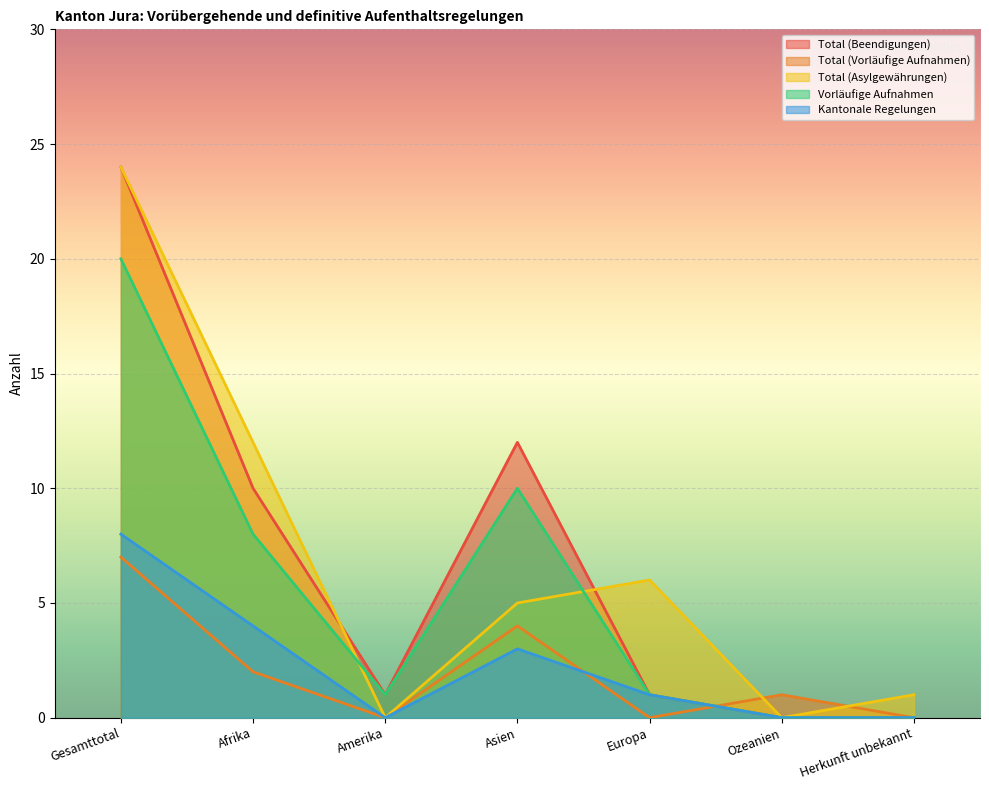

Is the value of Total (Beendigungen) at Gesamttotal greater than the value of Kantonale Regelungen at Herkunft unbekannt?

Yes